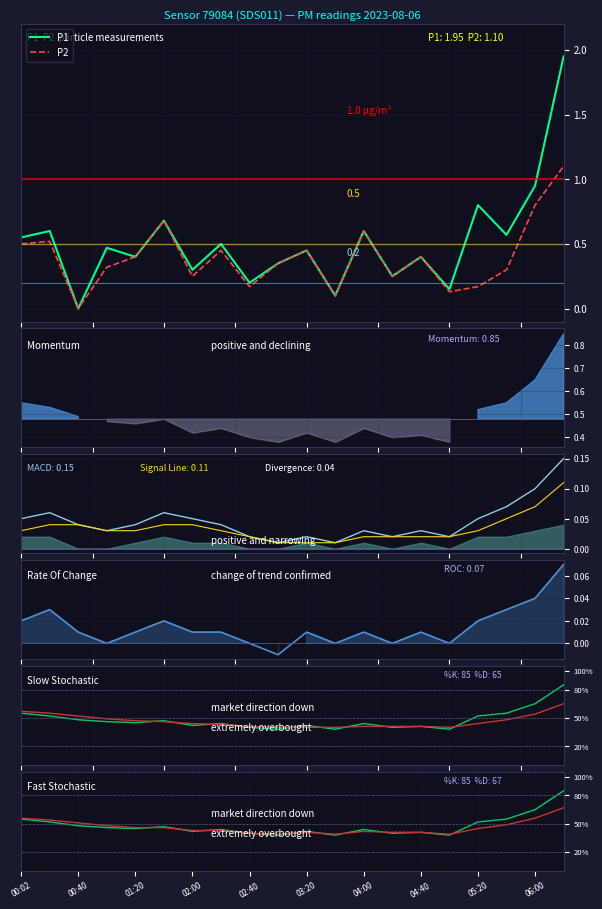

What is the difference between the maximum and minimum values in the P2 series?

1.1